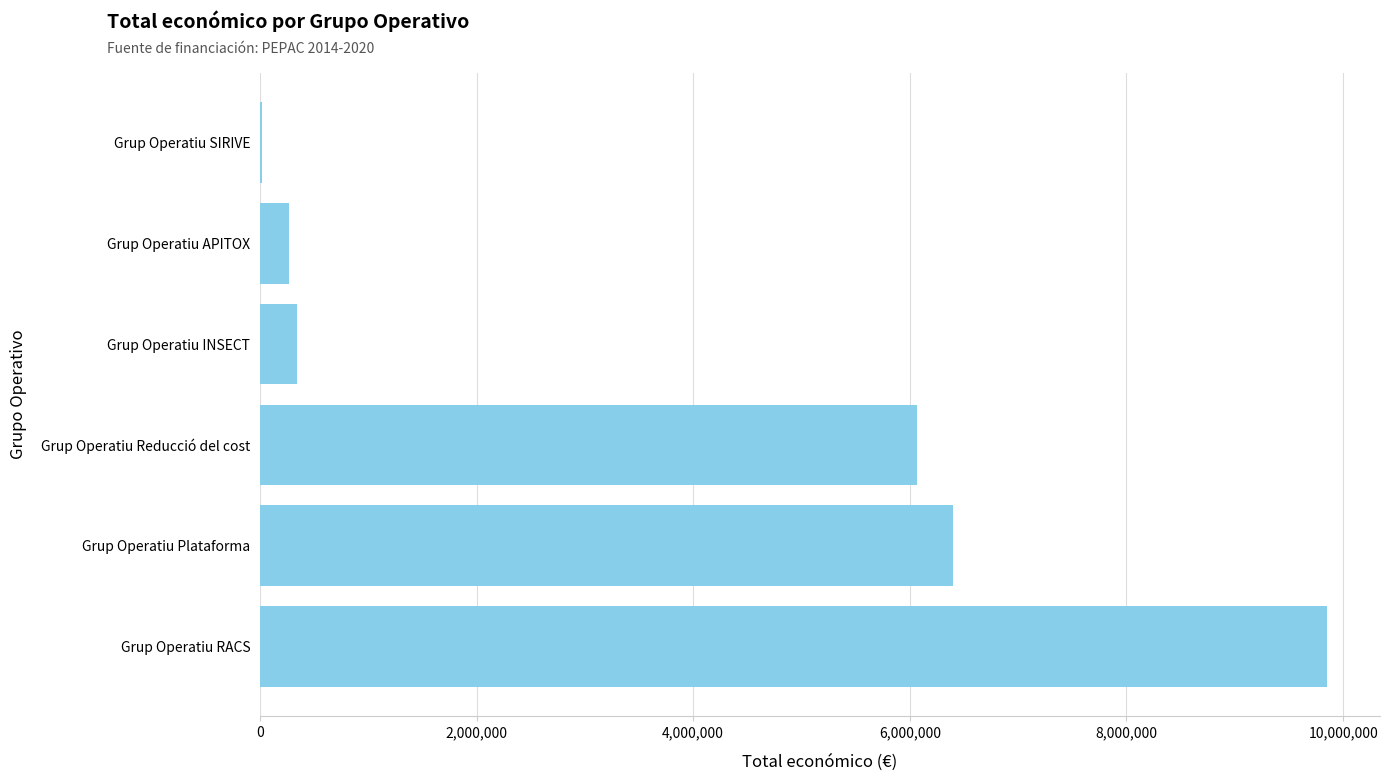

Where is the data nearest to the value 4935974?

Grup Operatiu Reducció del cost